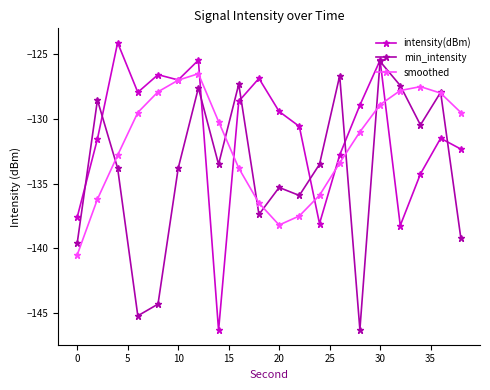

How many interior local peaks does the smoothed series have?

2